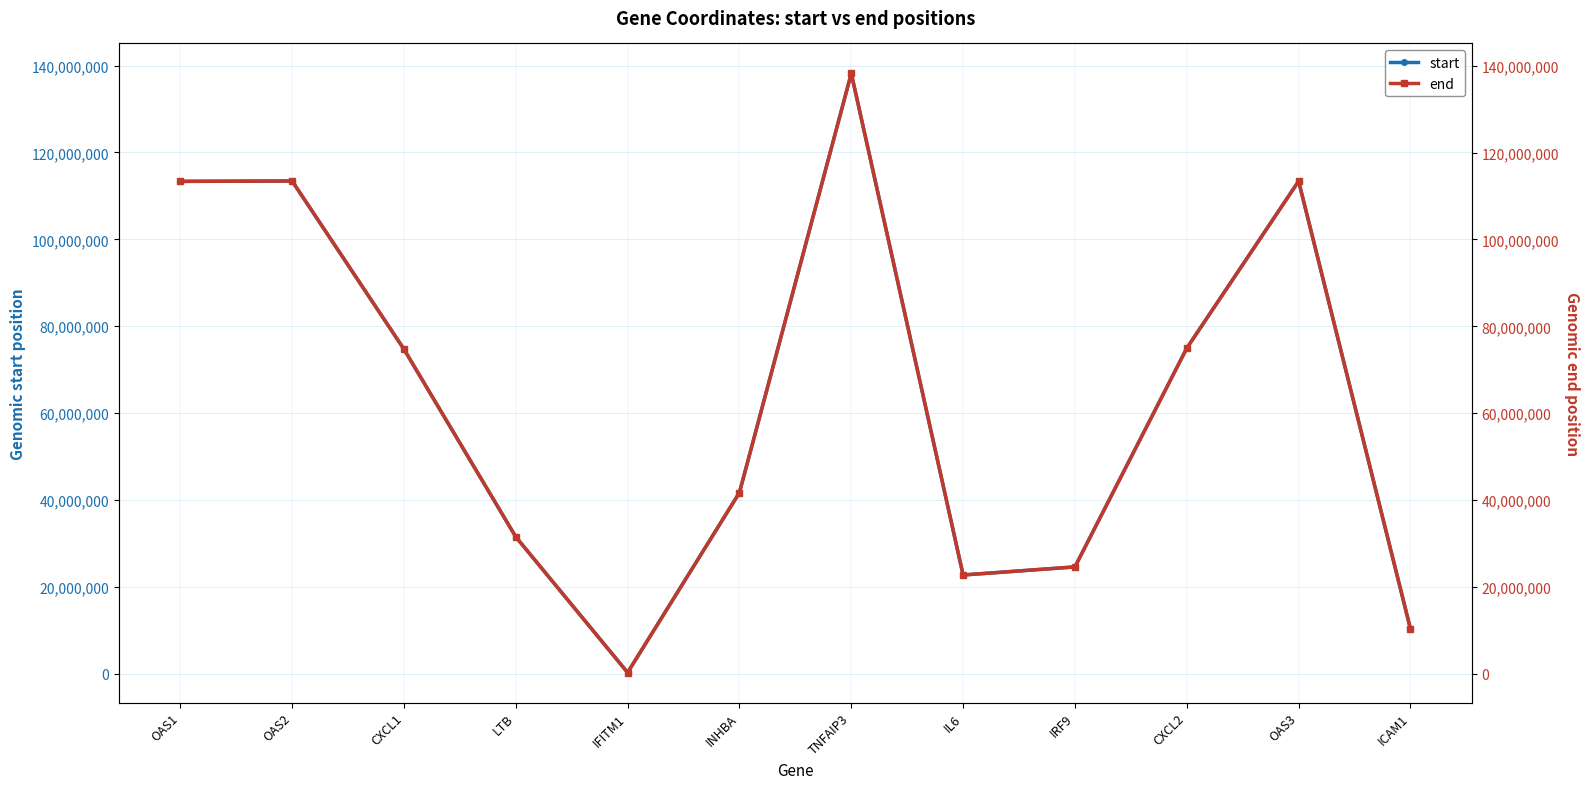

The value of start at LTB is 21004685. True or false?

False